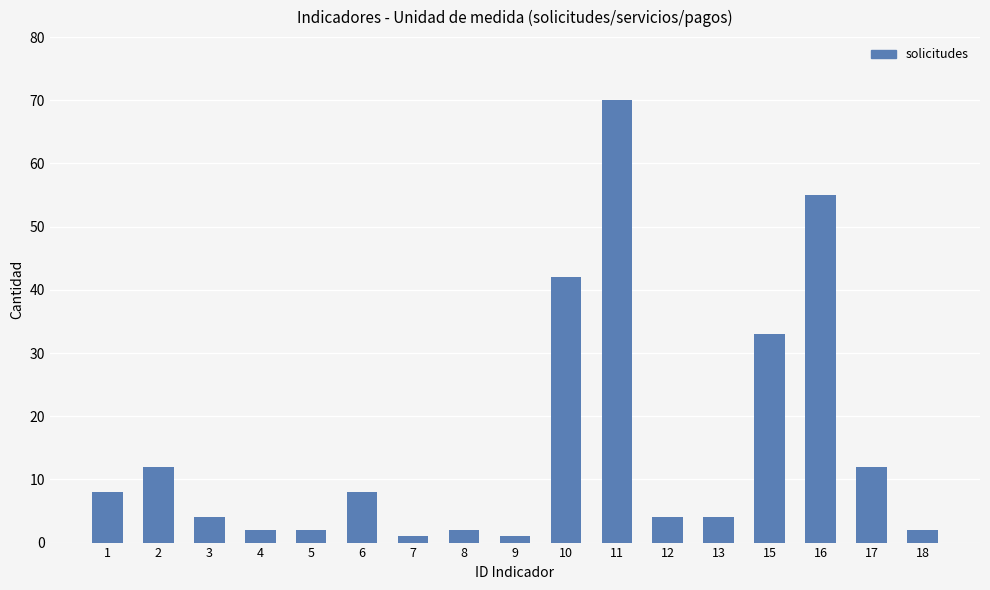

What is the difference between the second highest and minimum values?

54